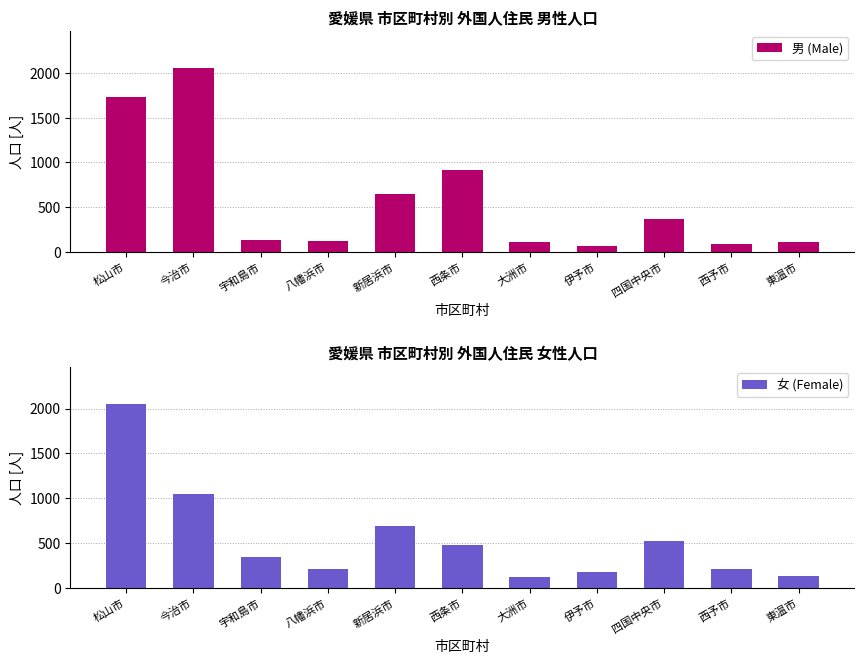

What is the smallest value displayed?

69